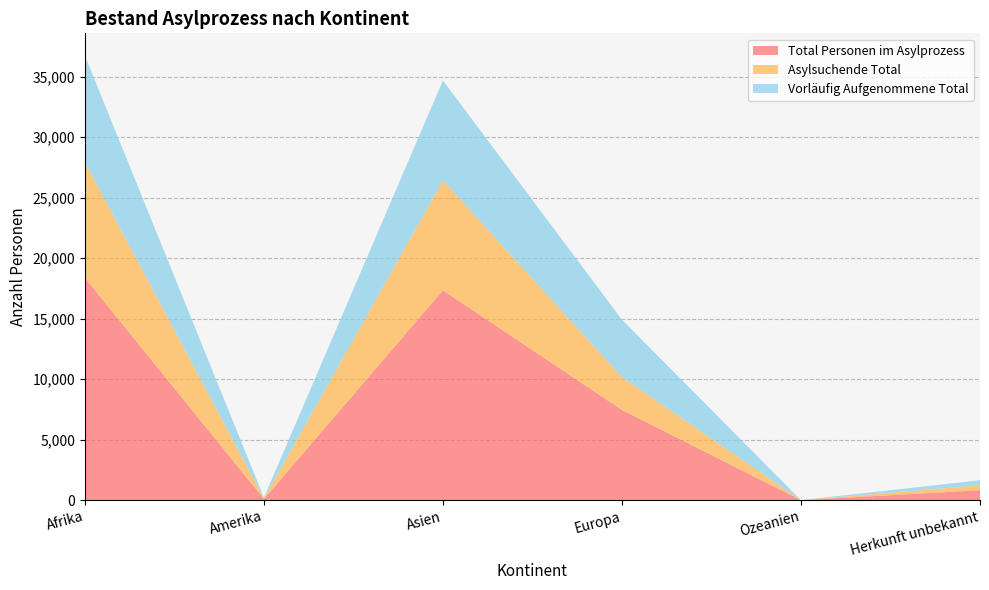

Reading right to left, list all the values displayed in this chart.

Total Personen im Asylprozess: 823	1	7454	17339	104	18365
Asylsuchende Total: 399	1	2714	9076	45	9555
Vorläufig Aufgenommene Total: 424	0	4740	8263	59	8810